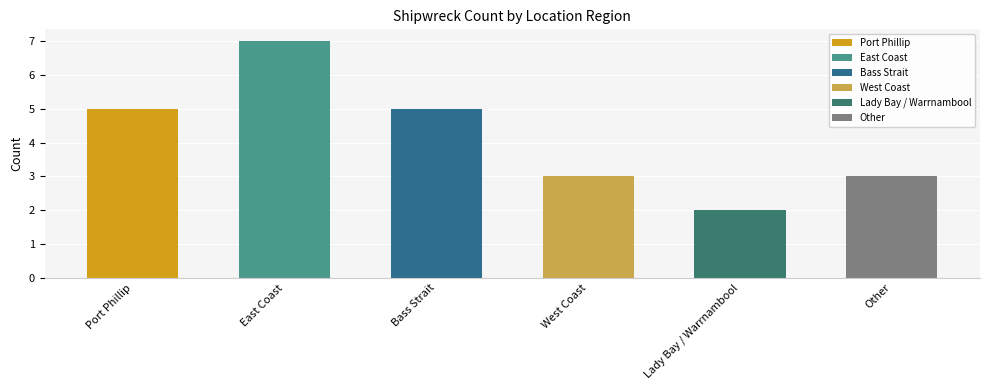

What is the change in value from Lady Bay / Warrnambool to Other?

+1